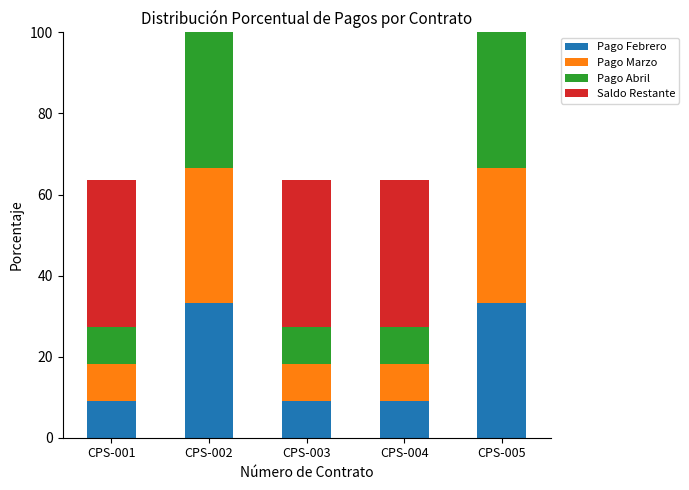

Is it true that Pago Febrero equals 5.5 at CPS-003?

False